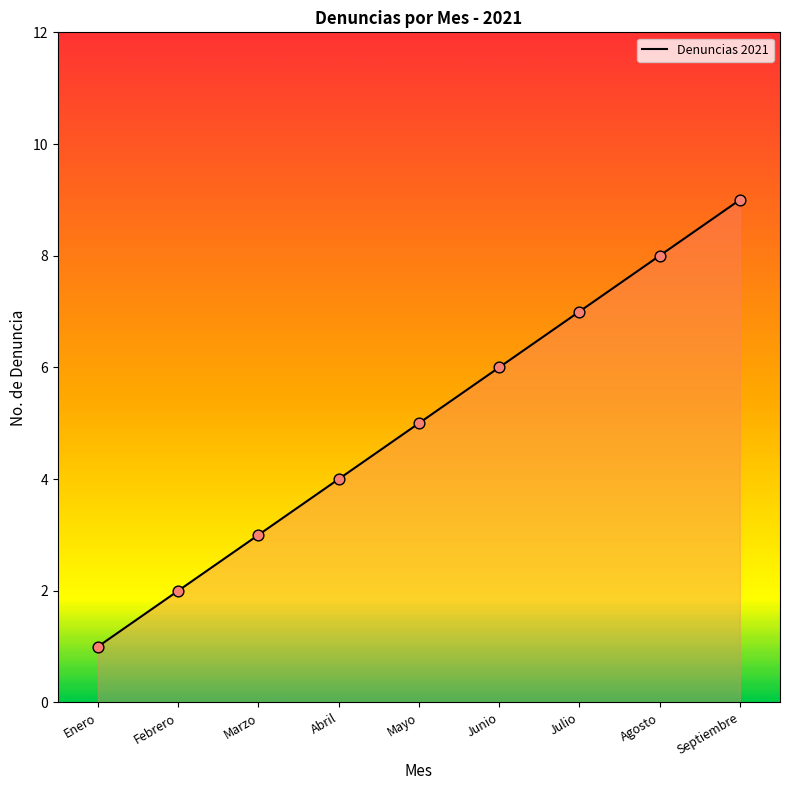

Approximately how many times larger is the value at Mayo compared to Enero?

5.0